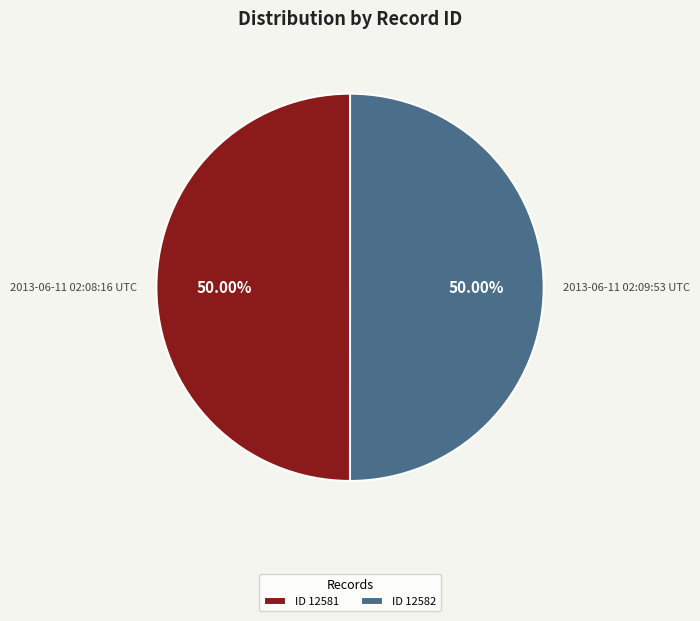

What is the ratio of the value at 2013-06-11 02:08:16 UTC to the value at 2013-06-11 02:09:53 UTC?

1.0